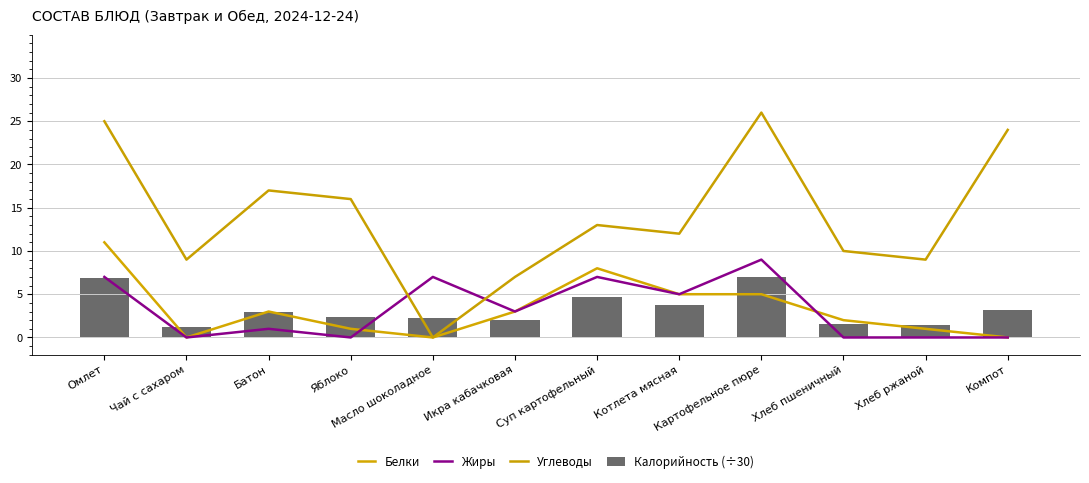

What is the total value across all series at Масло шоколадное?

9.3